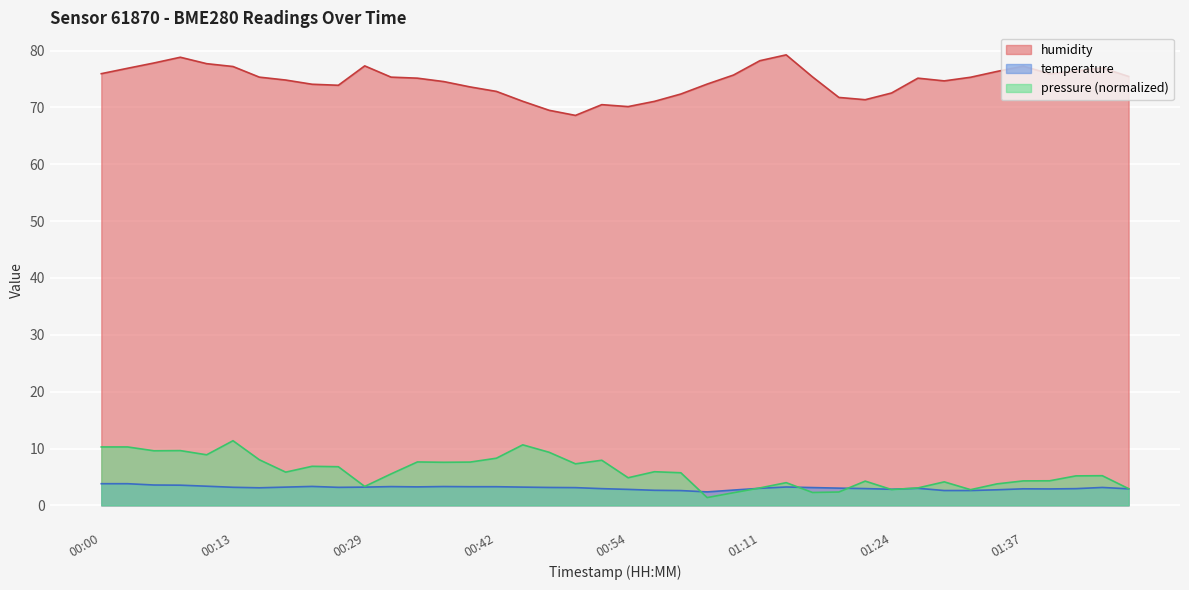

At which label does humidity first exceed 75?

00:00